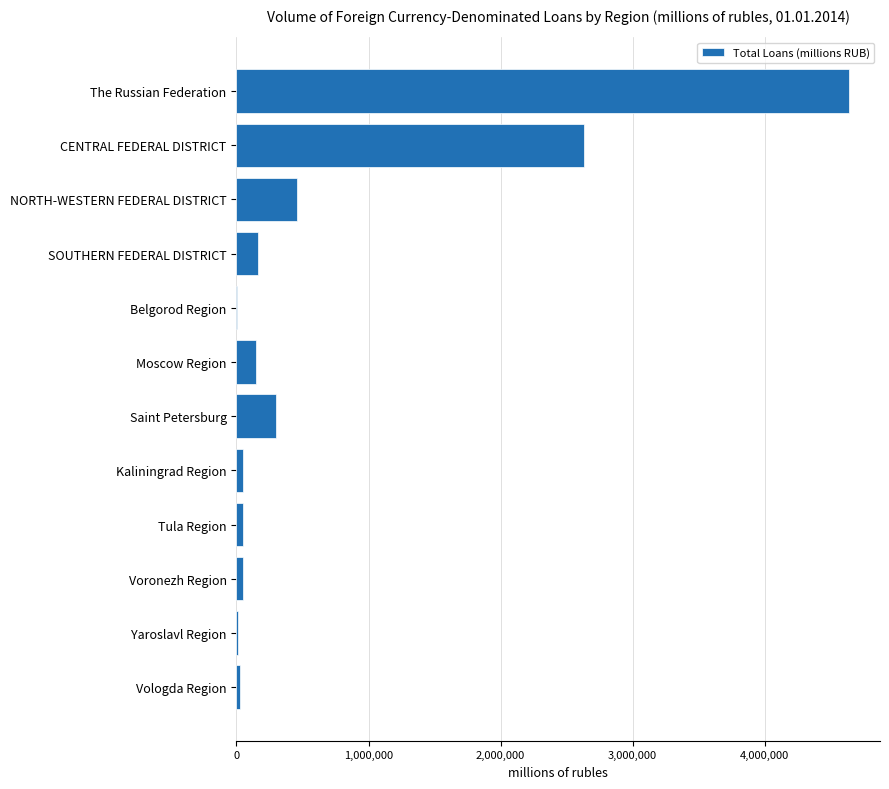

True or false: the data shows 2787449 at The Russian Federation.

False